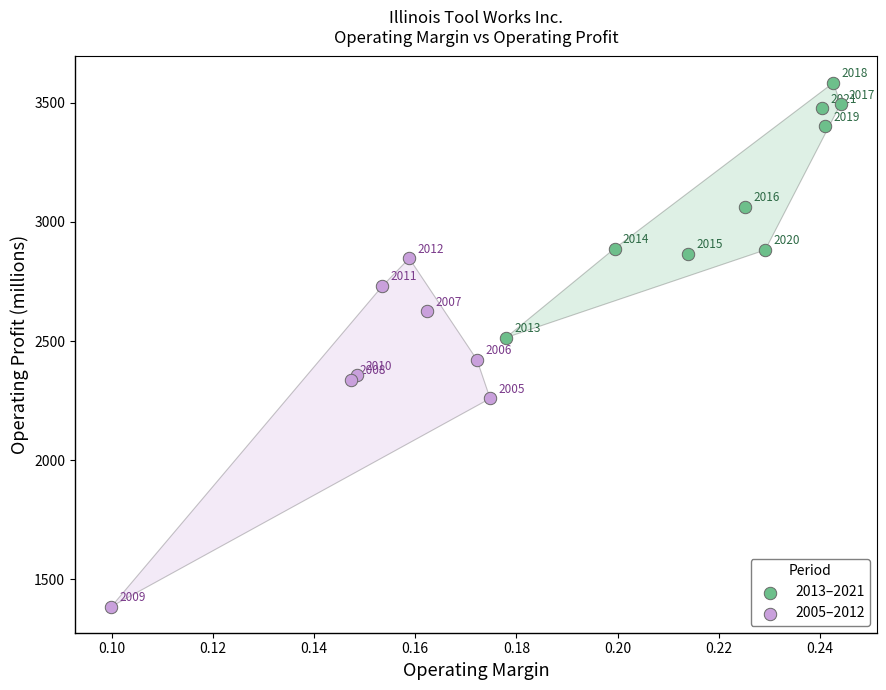

Which series has the largest Y range (max minus min)?

2005–2012